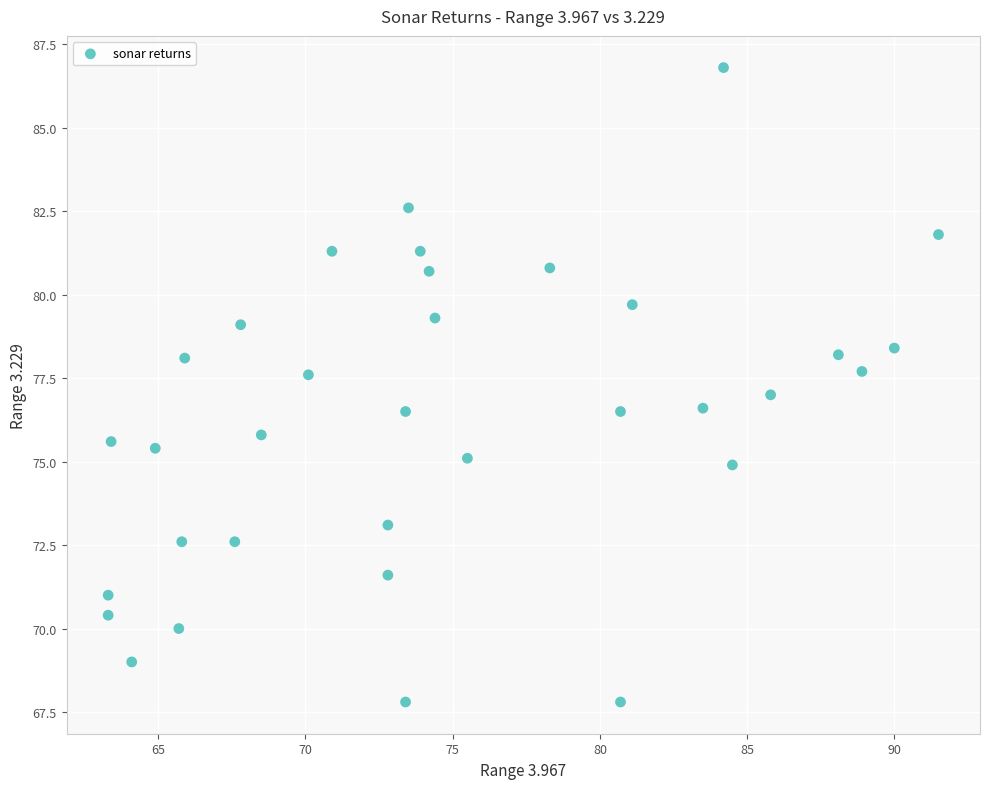

What is the range of Y values (max minus min)?

19.0